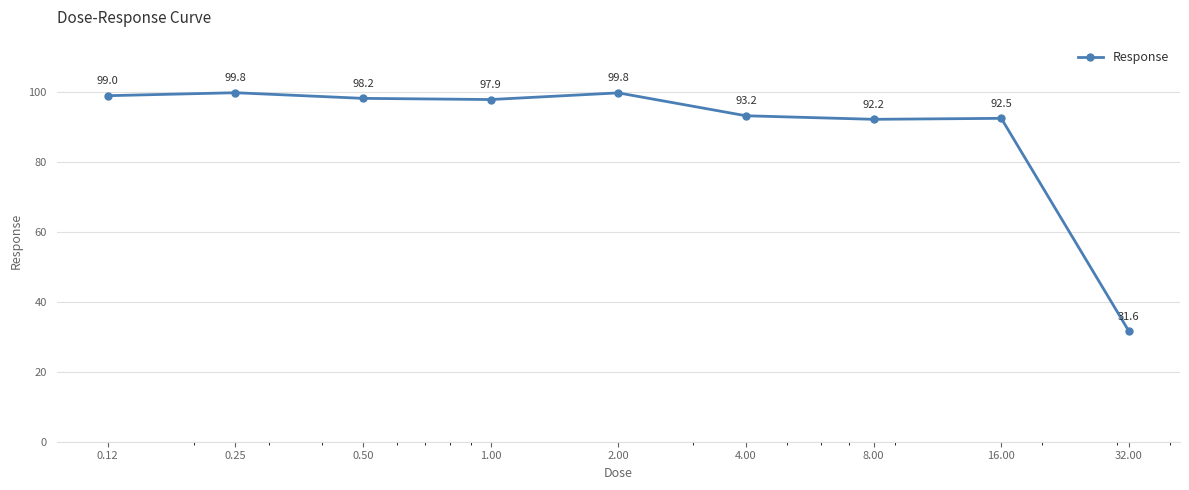

What is the minimum value shown in the chart?

31.6